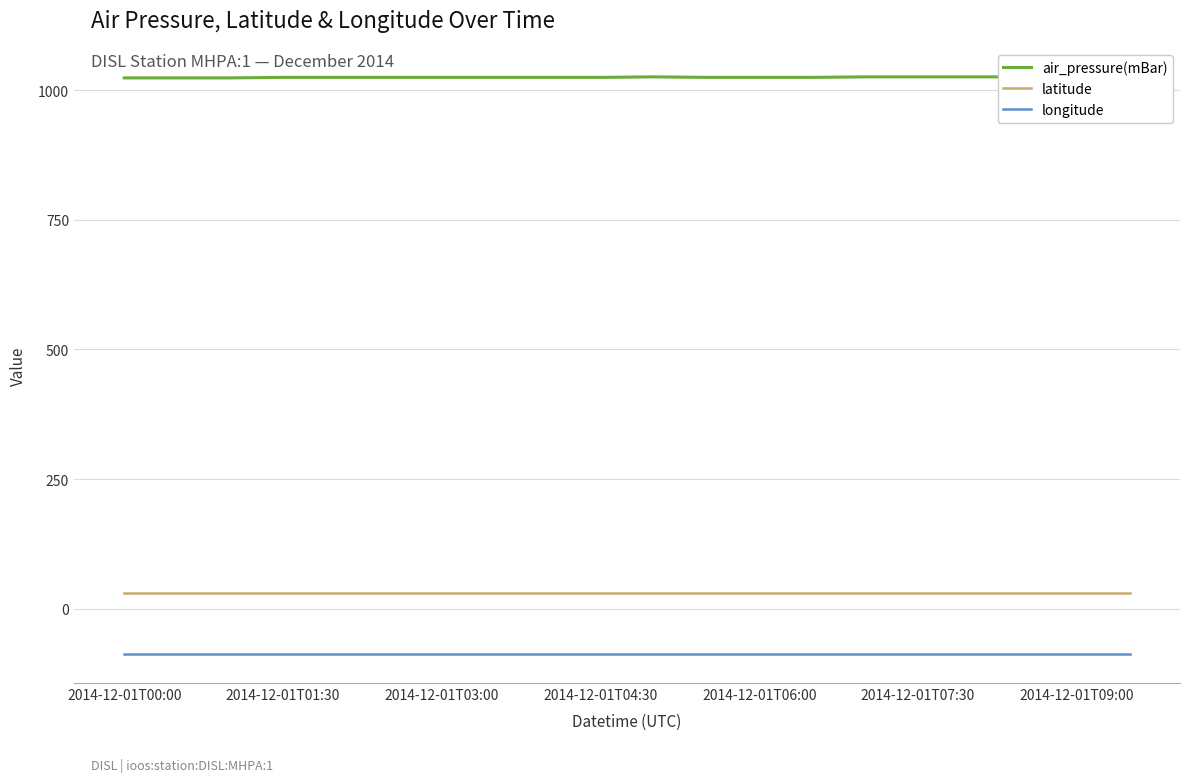

What is the maximum value for longitude?

-87.9